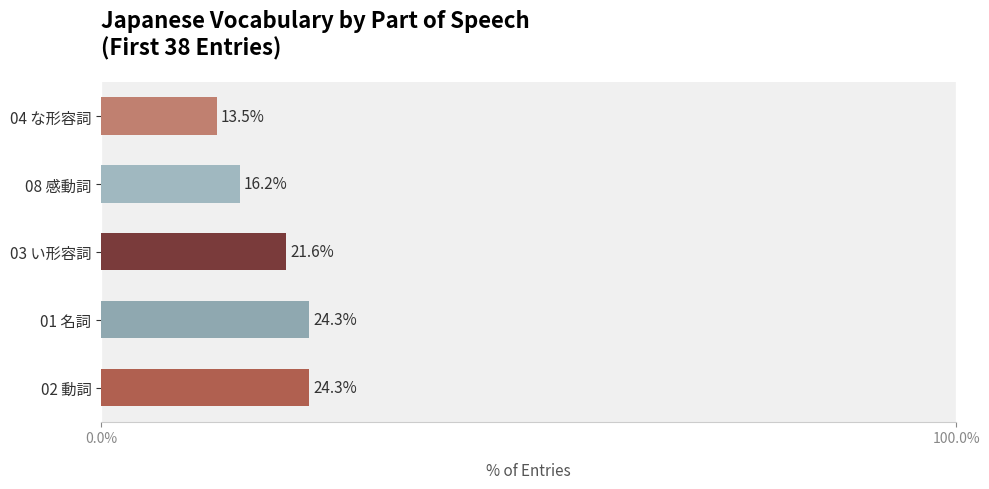

True or false: the data shows 21.6 at 03 い形容詞.

True